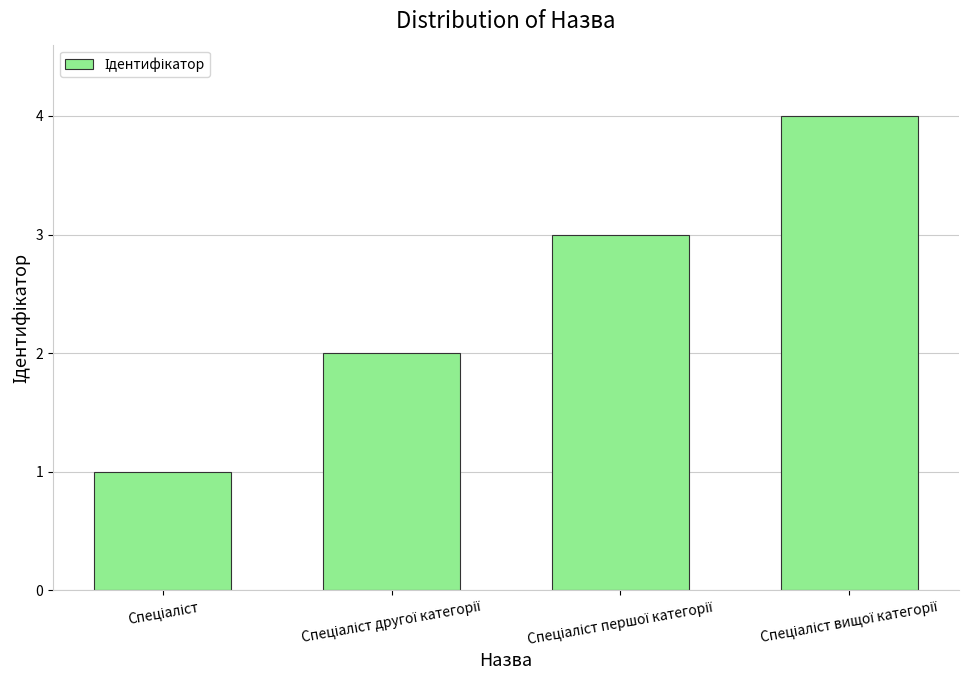

How many values are below 3?

2